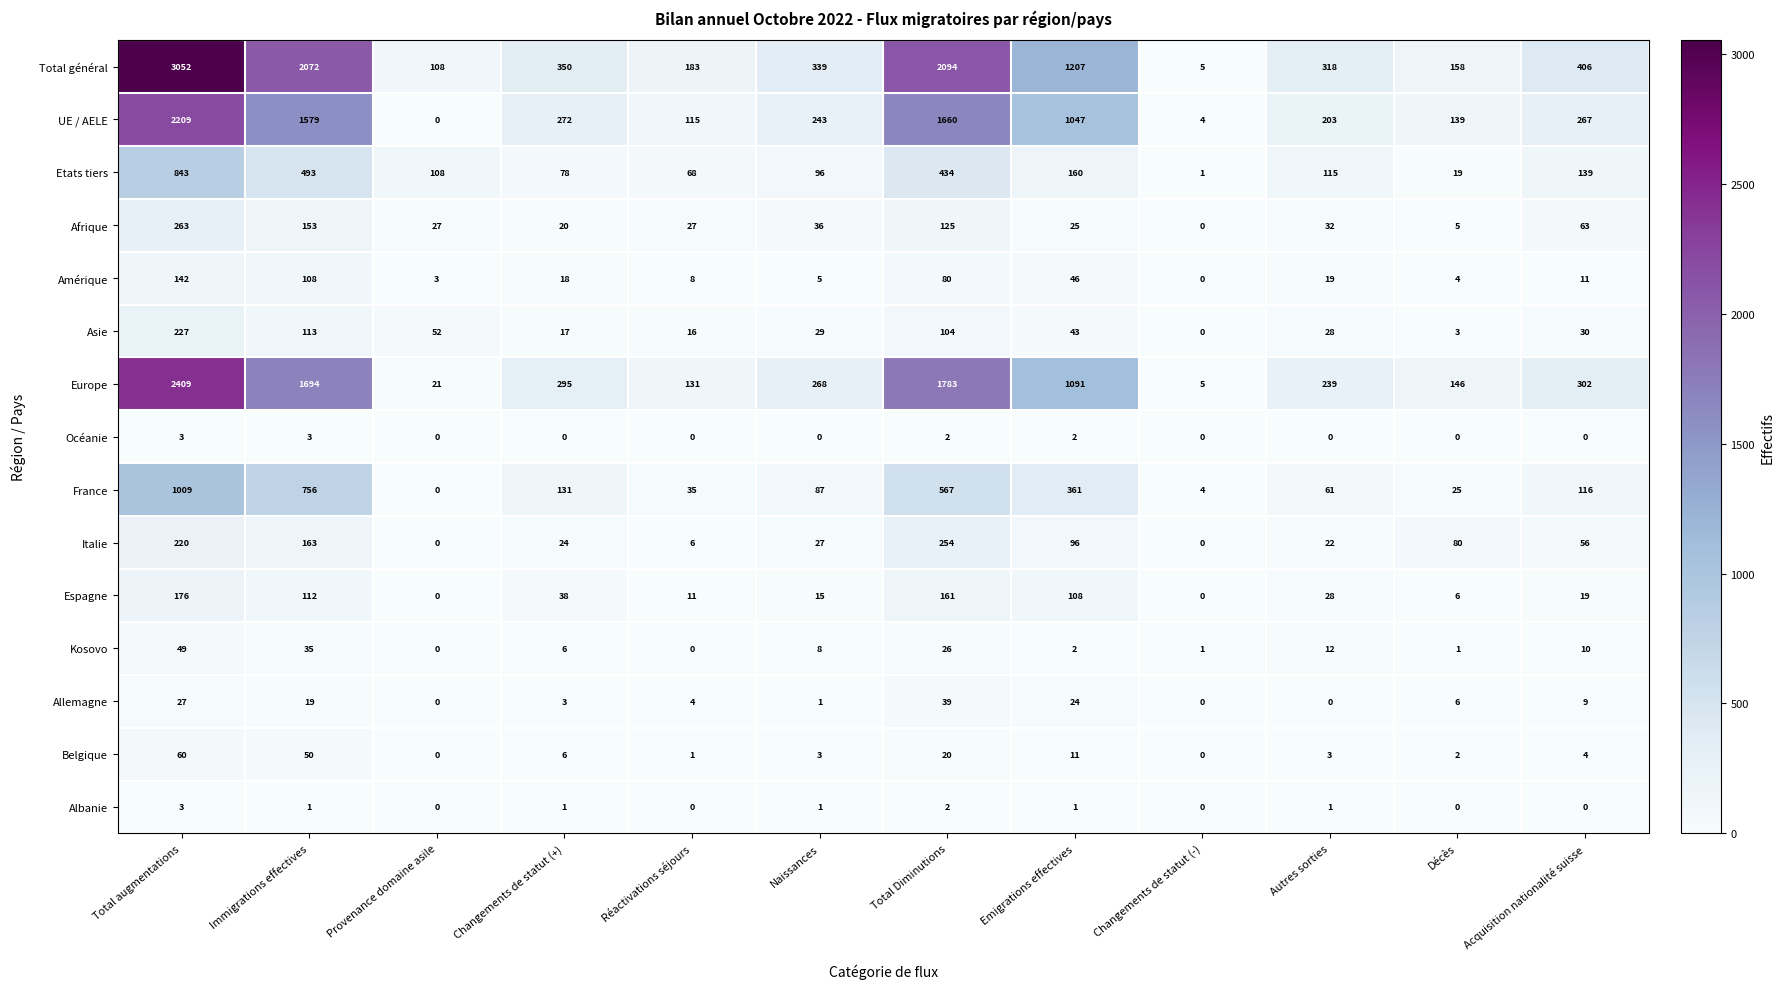

The UE / AELE series shows 1579 at Immigrations effectives. True or false?

True